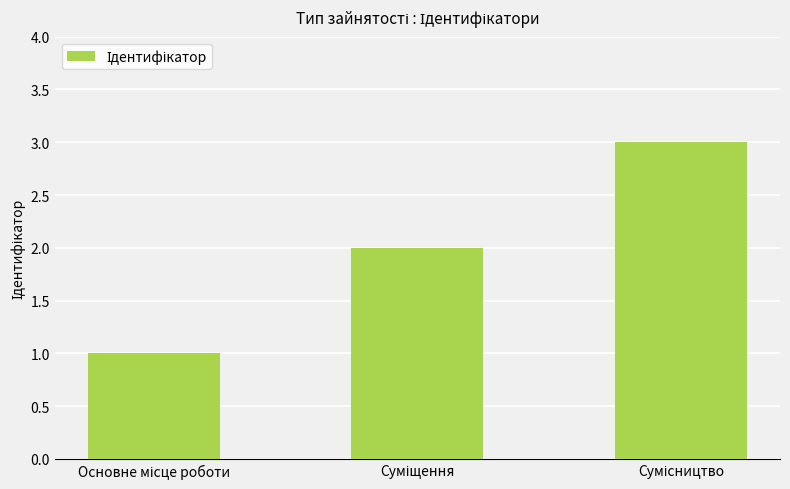

What is the value of the 3rd bar from the left?

3